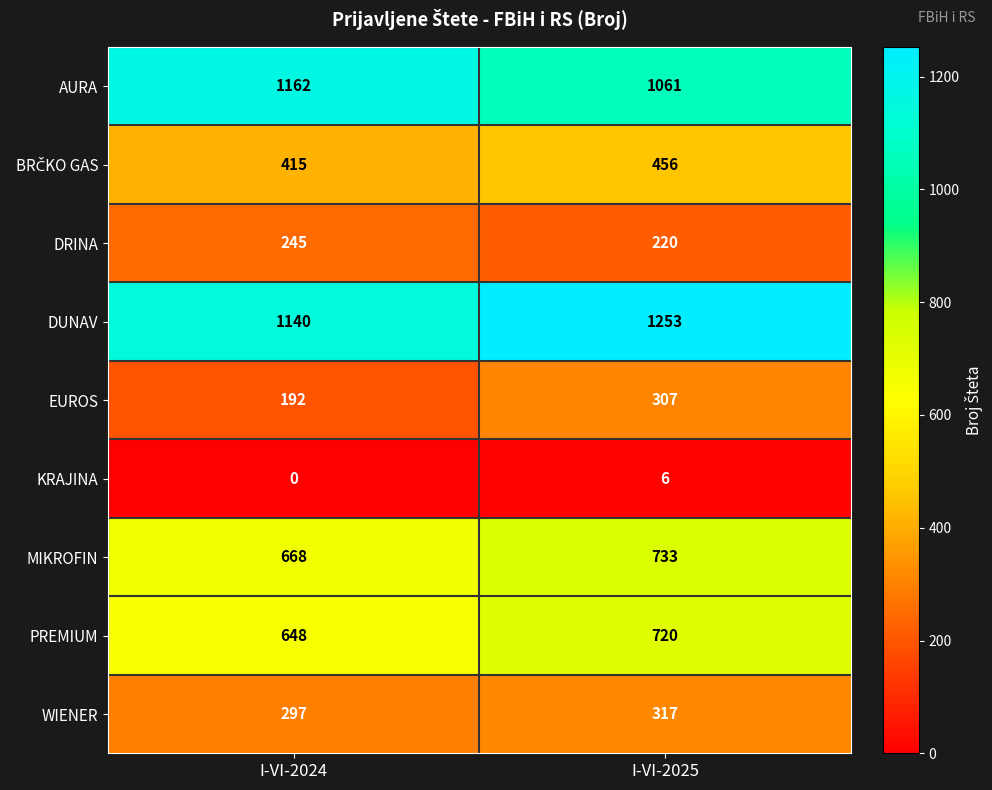

What is the greatest value displayed?

1253